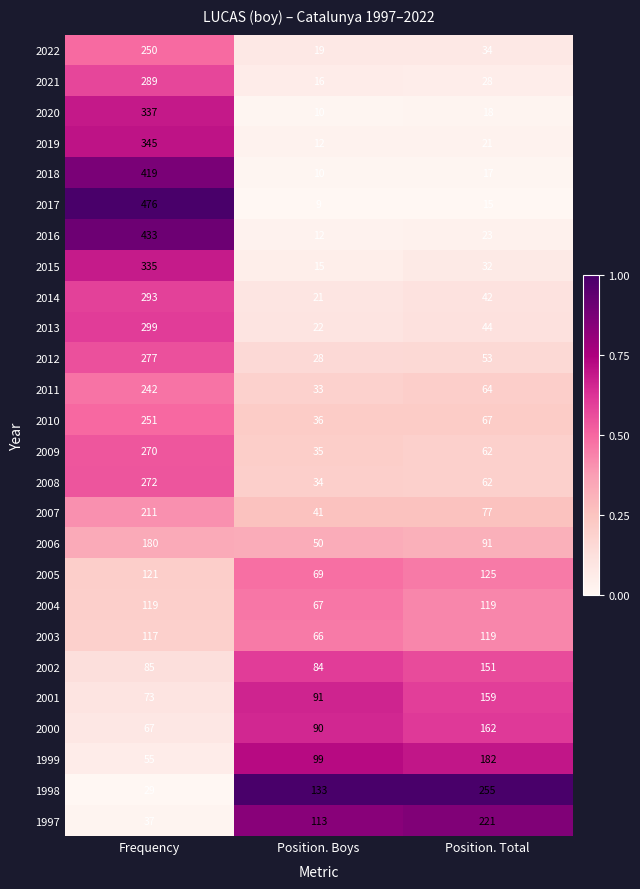

What is the difference between the maximum and minimum values in the 2007 series?

170